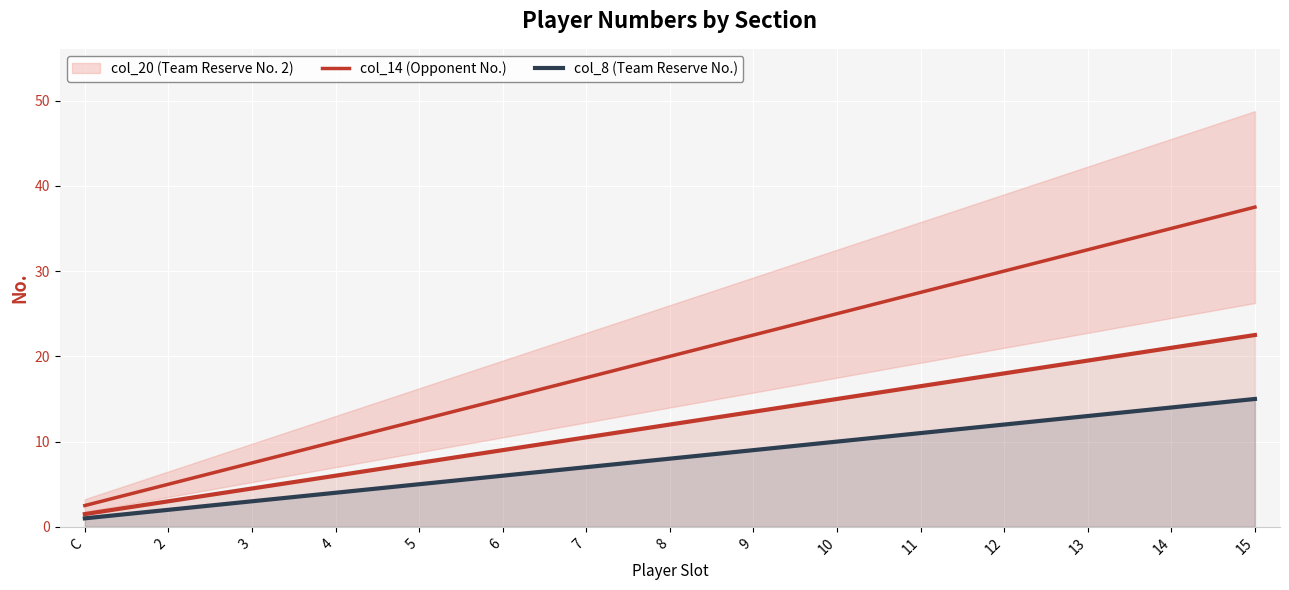

What is the value of the col_8 (Team Reserve No.) point at the 7th from the left?

7.0